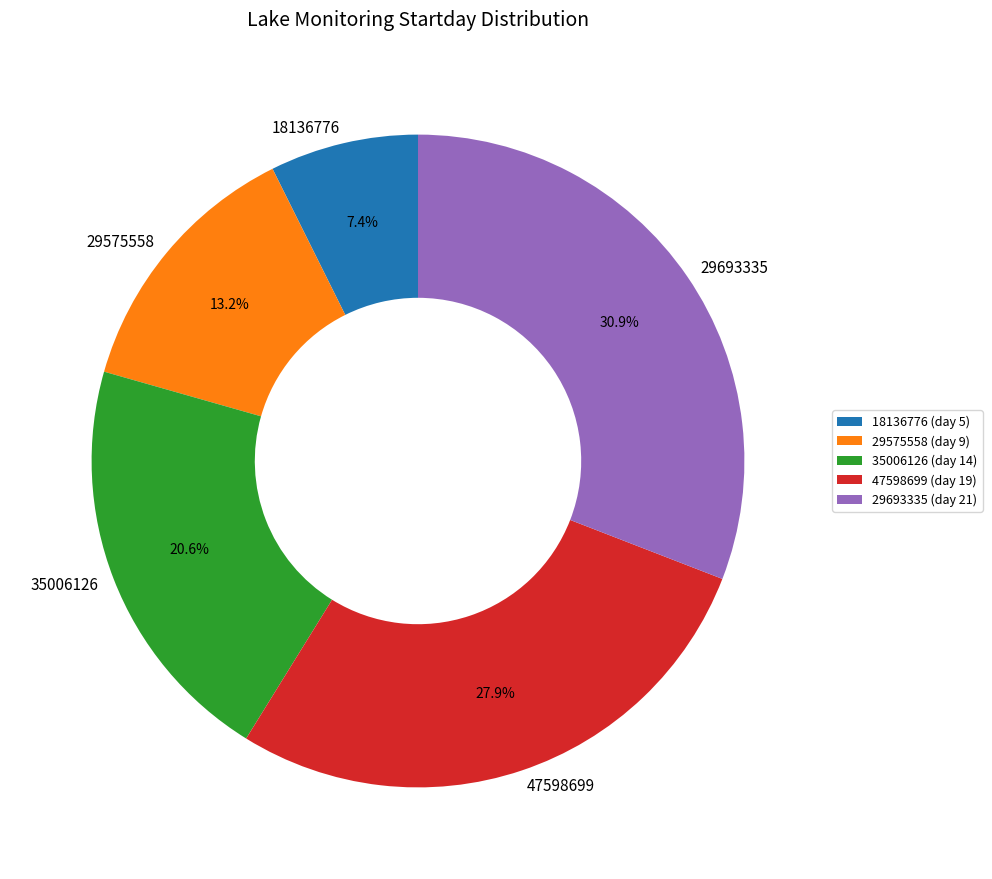

Does any single category account for the majority?

No